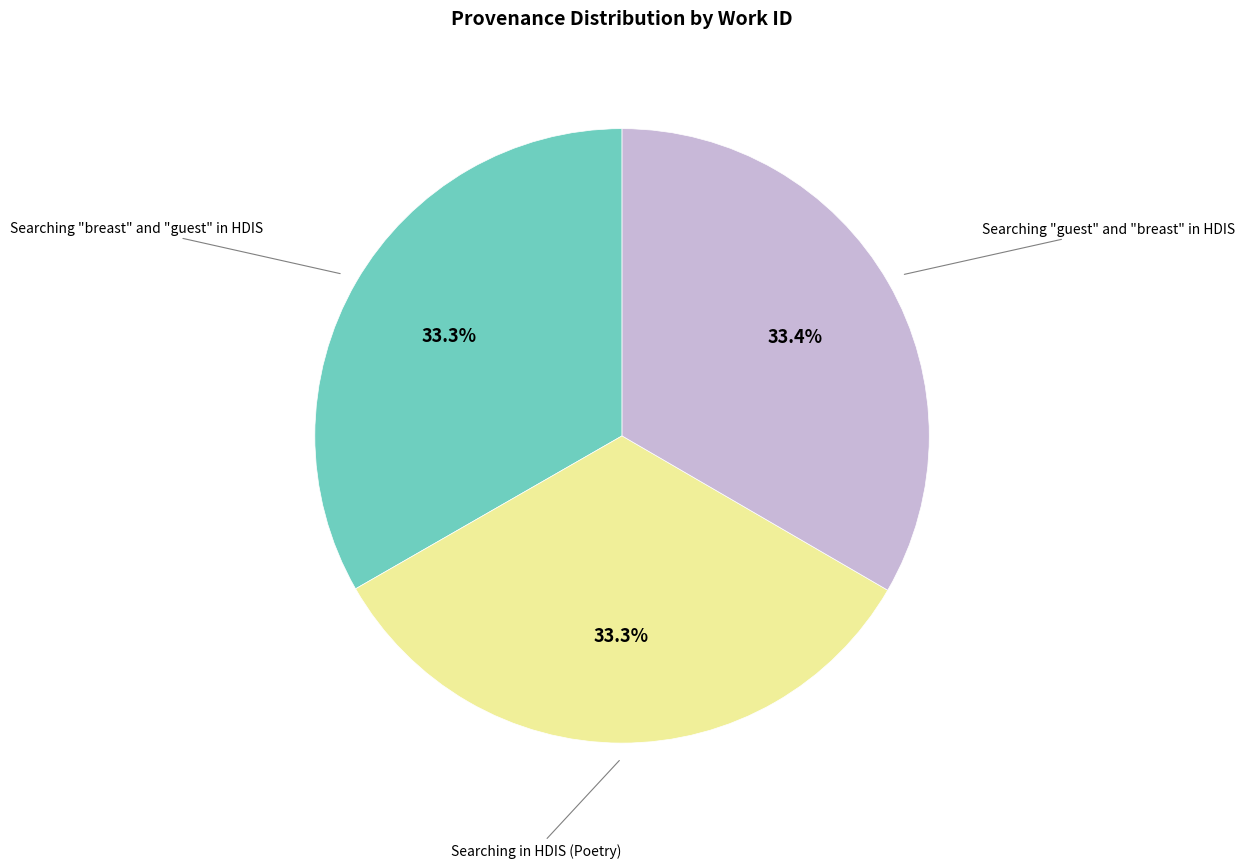

Does any single category account for the majority?

No